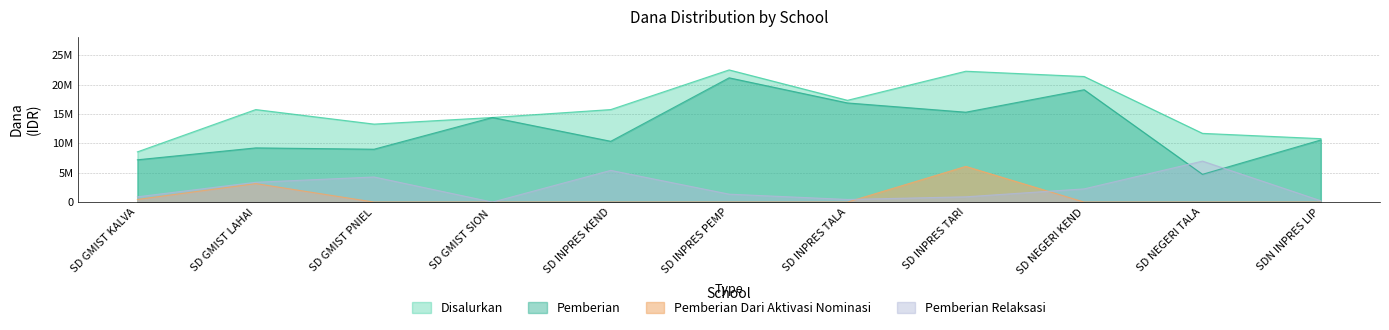

What is the approximate value of Disalurkan at SD GMIST LAHAI, to the nearest 100?

15750000